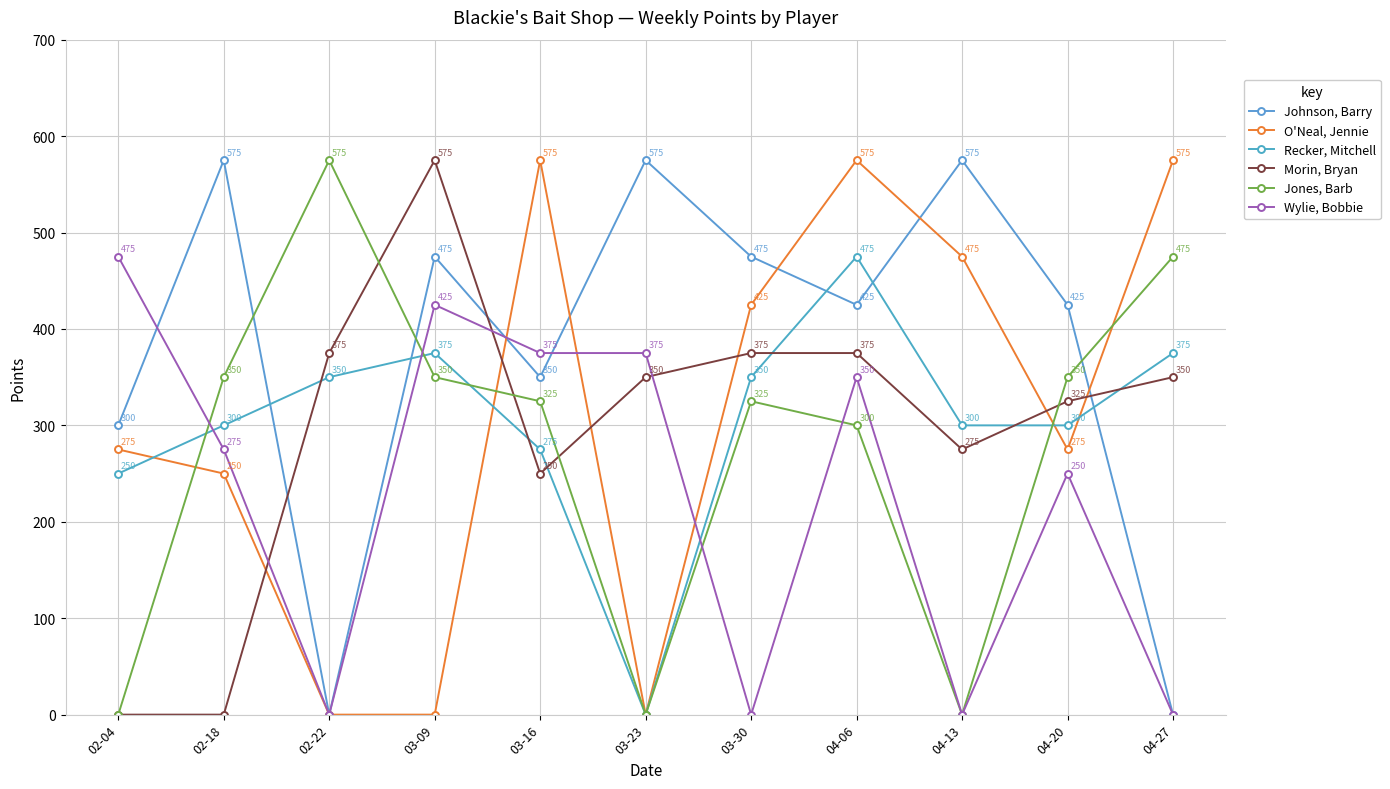

At which label is Recker, Mitchell closest to 237?

02-04